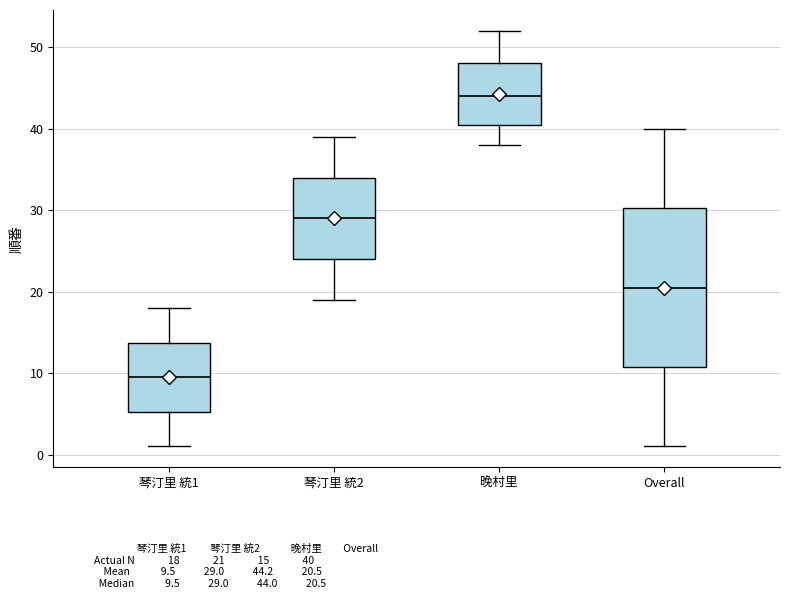

Comparing the boxes themselves (not the whiskers), which one is the tallest?

Overall